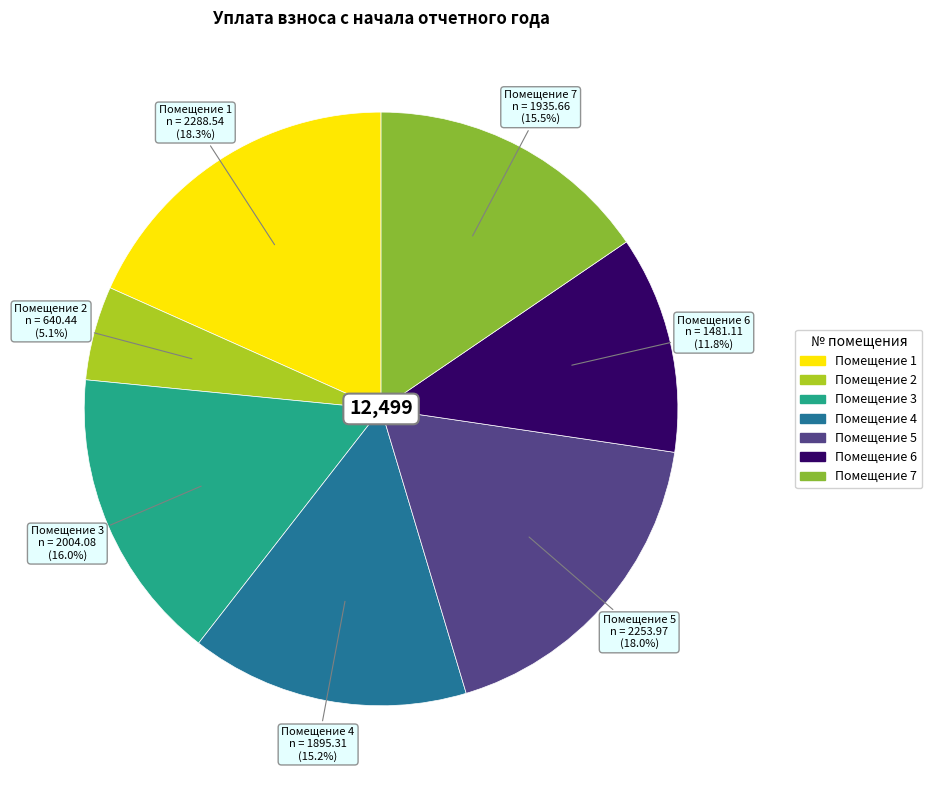

Is there any slice that represents more than half of the pie?

No